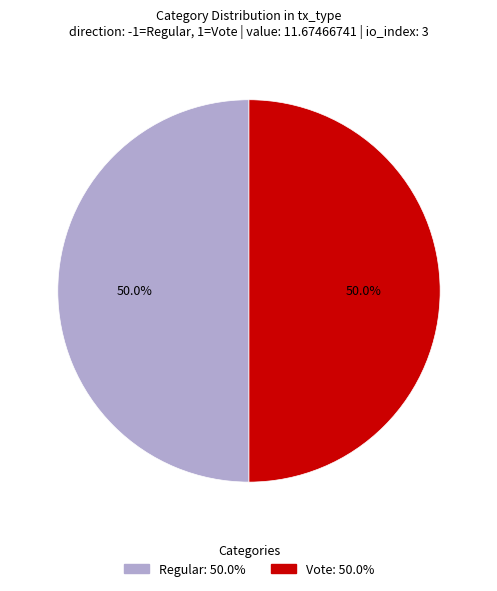

Approximately how many times larger is the value at Vote compared to Regular?

1.0